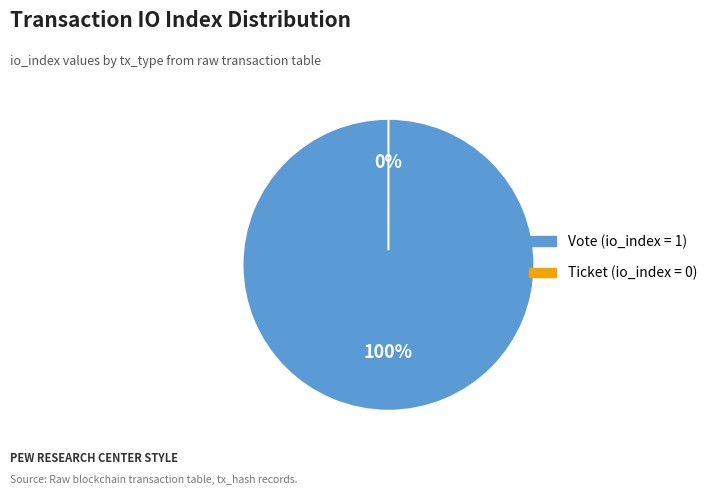

What is the change in value from Vote (tx_type) to Ticket (tx_type)?

-1